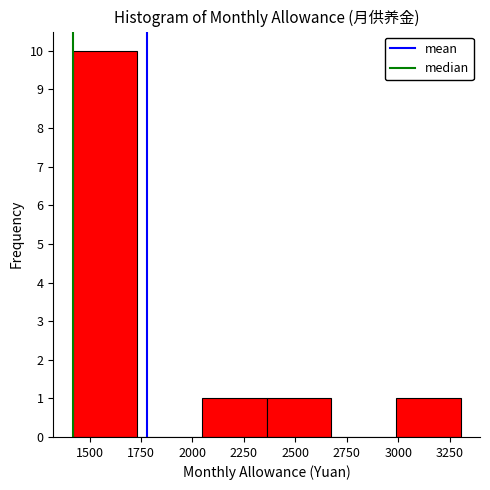

Reading left to right, list every bar in this chart as the range it spans on the x-axis followed by its height. Neither the bar edges nor the heights are printed on the chart, so give them approximately, as read against the axes.

1400 to 1750: 10
1750 to 2050: 0
2050 to 2350: 1
2350 to 2650: 1
2650 to 3000: 0
3000 to 3300: 1